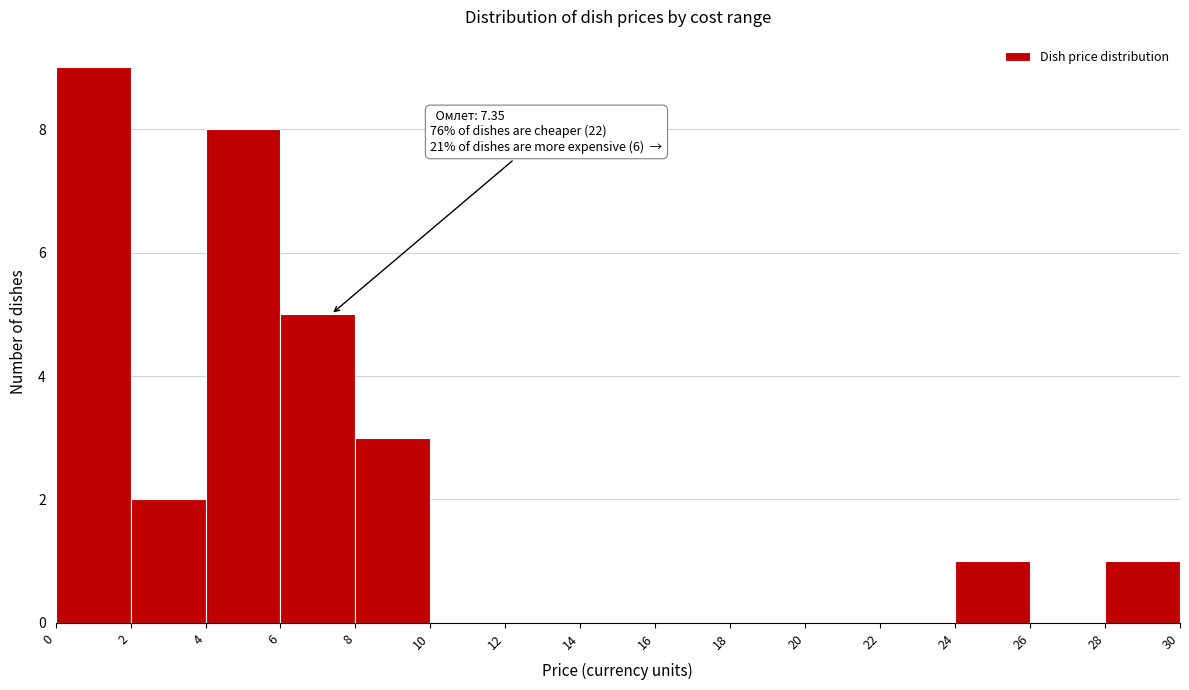

Over which range of the x-axis is the bar tallest?

0 to 2